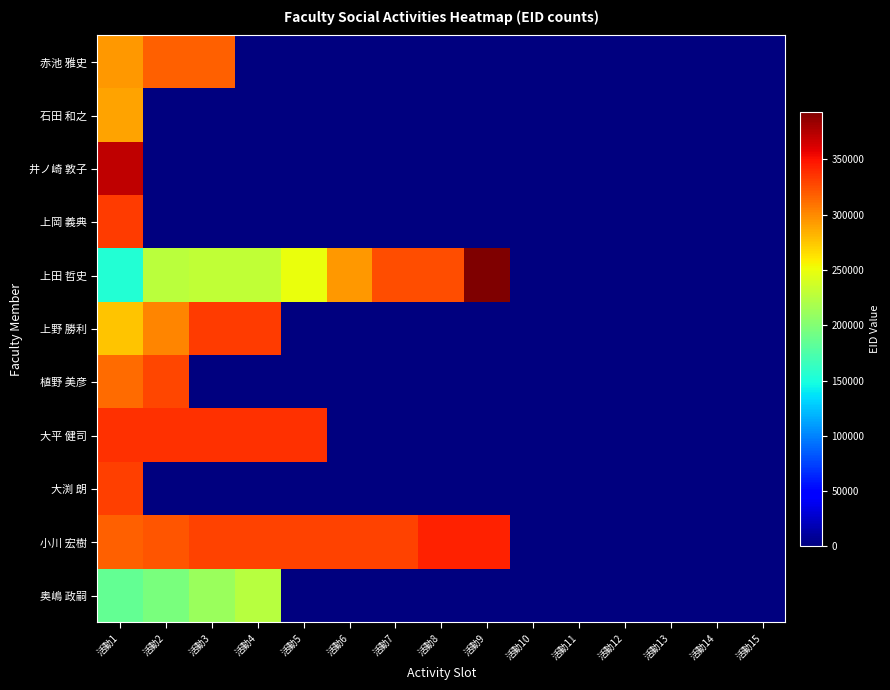

Between 活動14 and 活動12, which is larger?

活動14